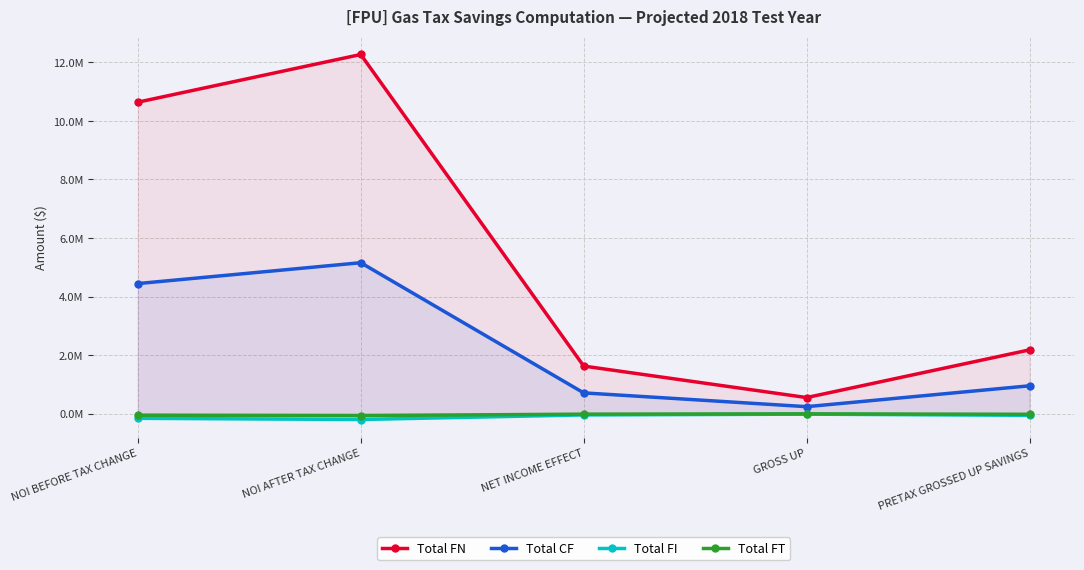

What are all the series names shown in the legend?

Total FN, Total CF, Total FI, Total FT